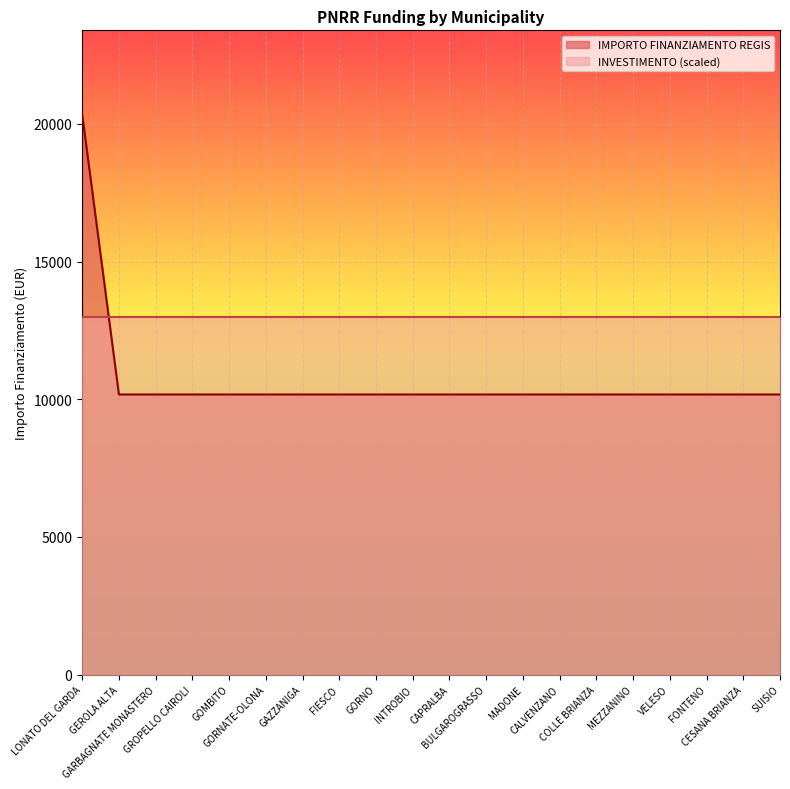

At which label is the value closest to 15258?

LONATO DEL GARDA